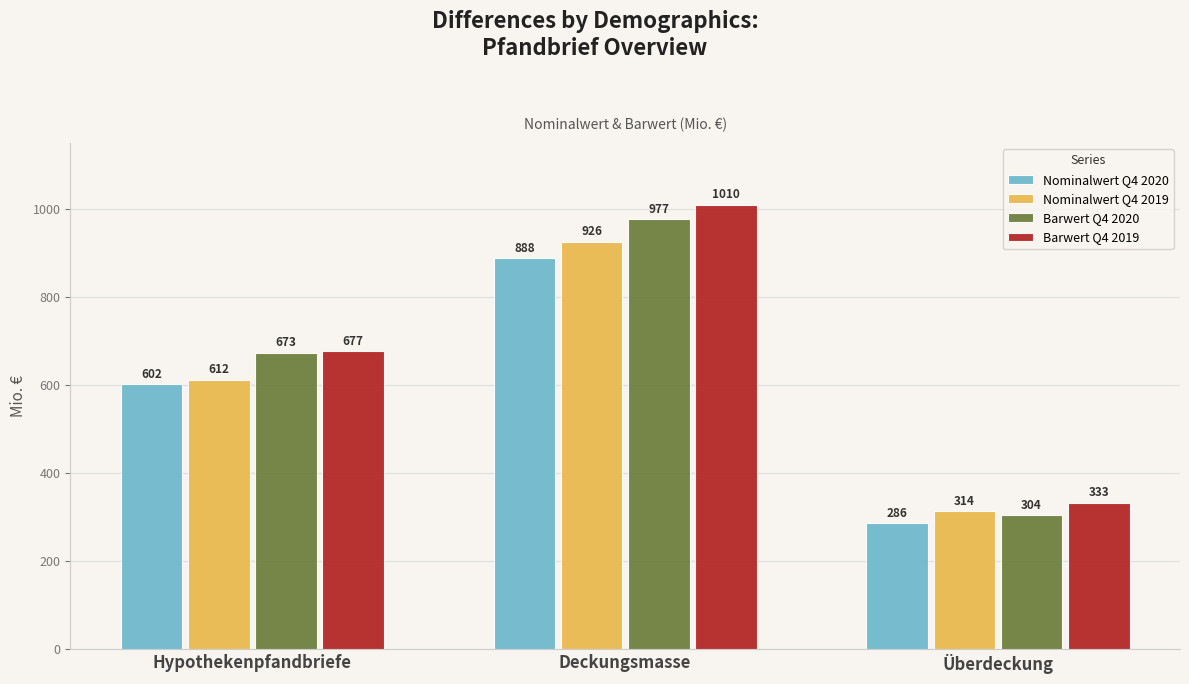

What are all the series names shown in the legend?

Nominalwert Q4 2020, Nominalwert Q4 2019, Barwert Q4 2020, Barwert Q4 2019